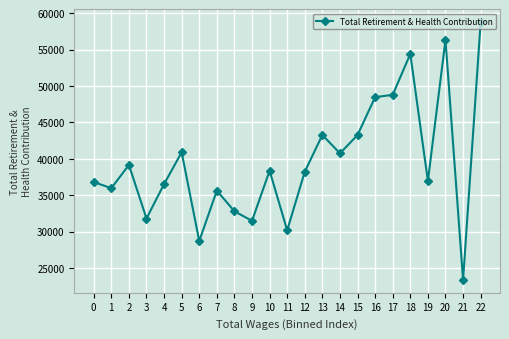

At which label does the data first exceed 38232?

2